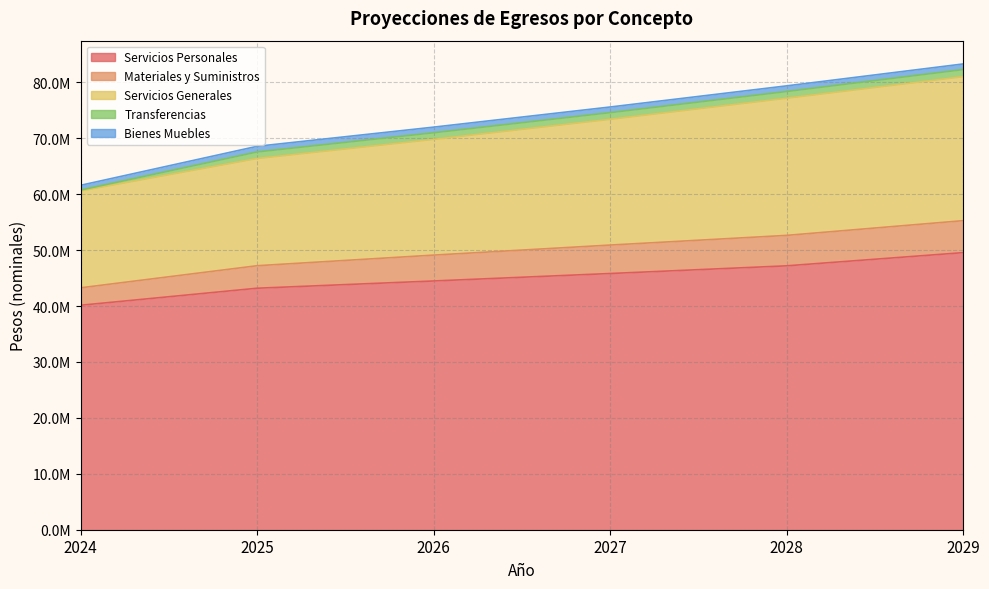

At which label does Servicios Personales first exceed 45810778?

2028